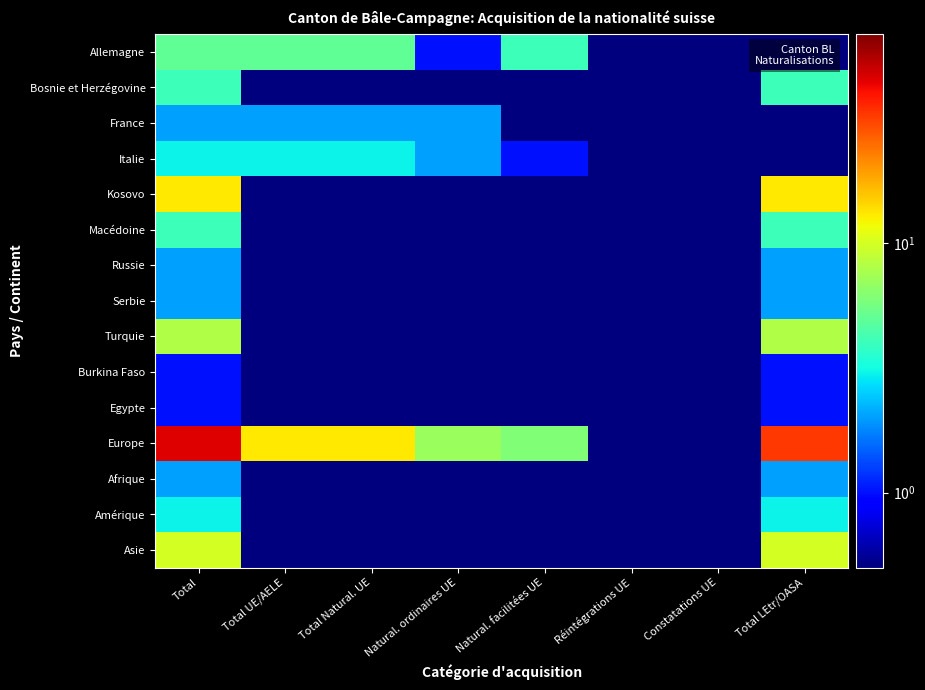

Between Total Natural. UE and Natural. facilitées UE, which series saw the biggest shift?

Europe